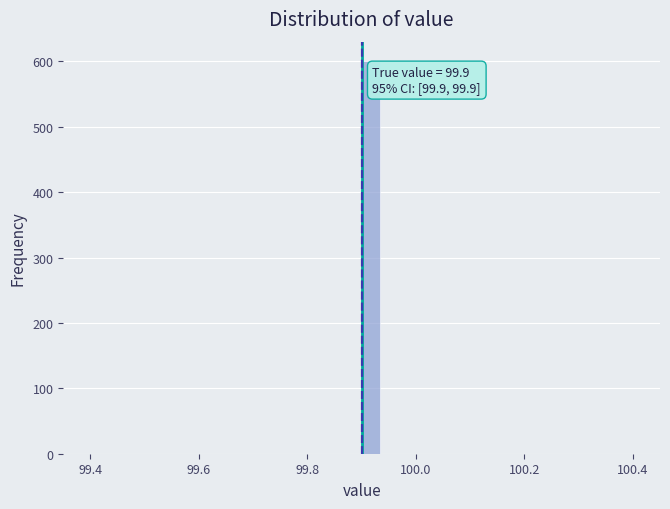

Around what value on the x-axis is the tallest bar? Give the approximate position of its centre, as read against the axis.

99.92